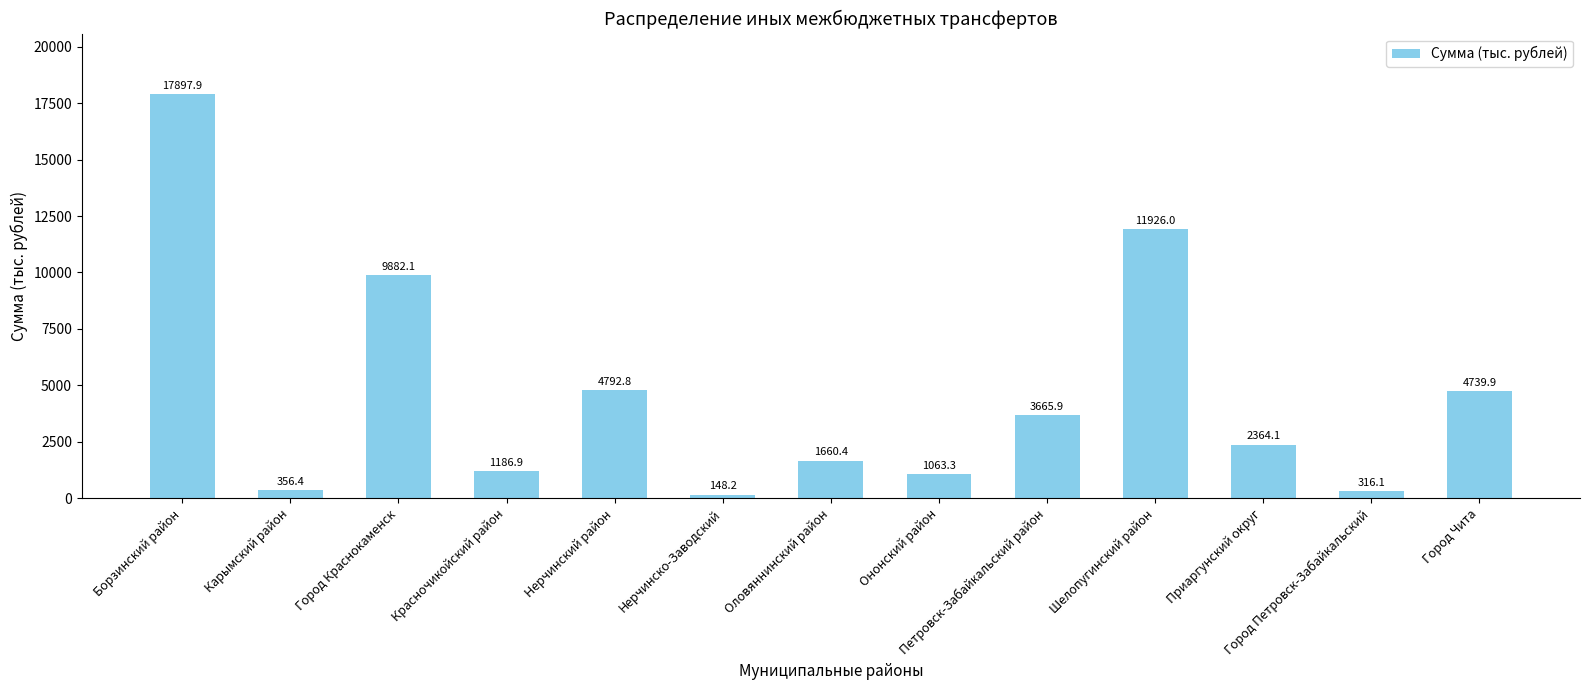

What is the value of the 10th bar from the left?

11926.0